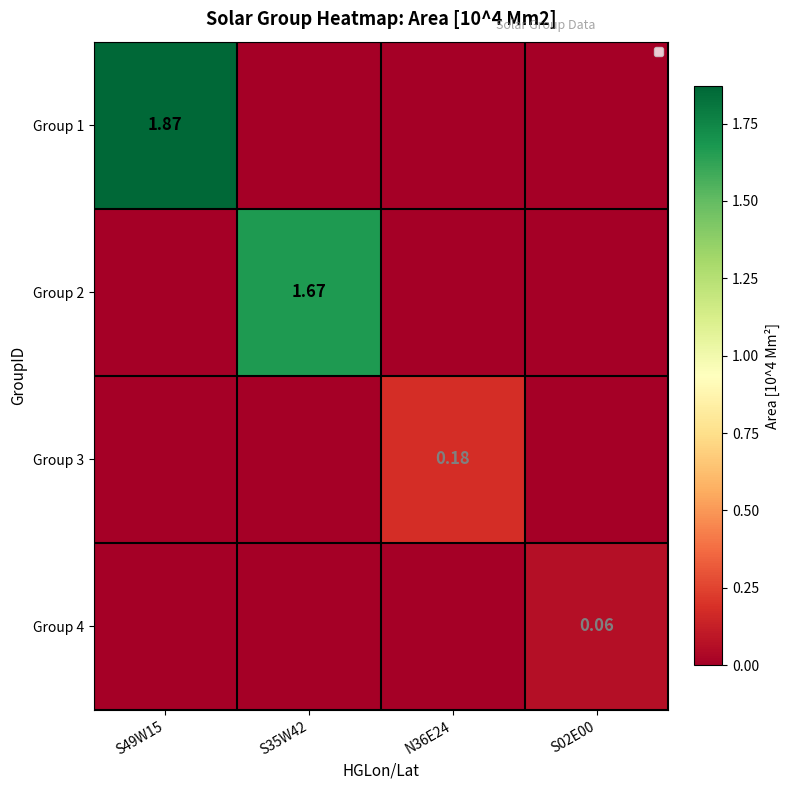

List the series in order of their peak value, lowest first.

Group 4, Group 3, Group 2, Group 1